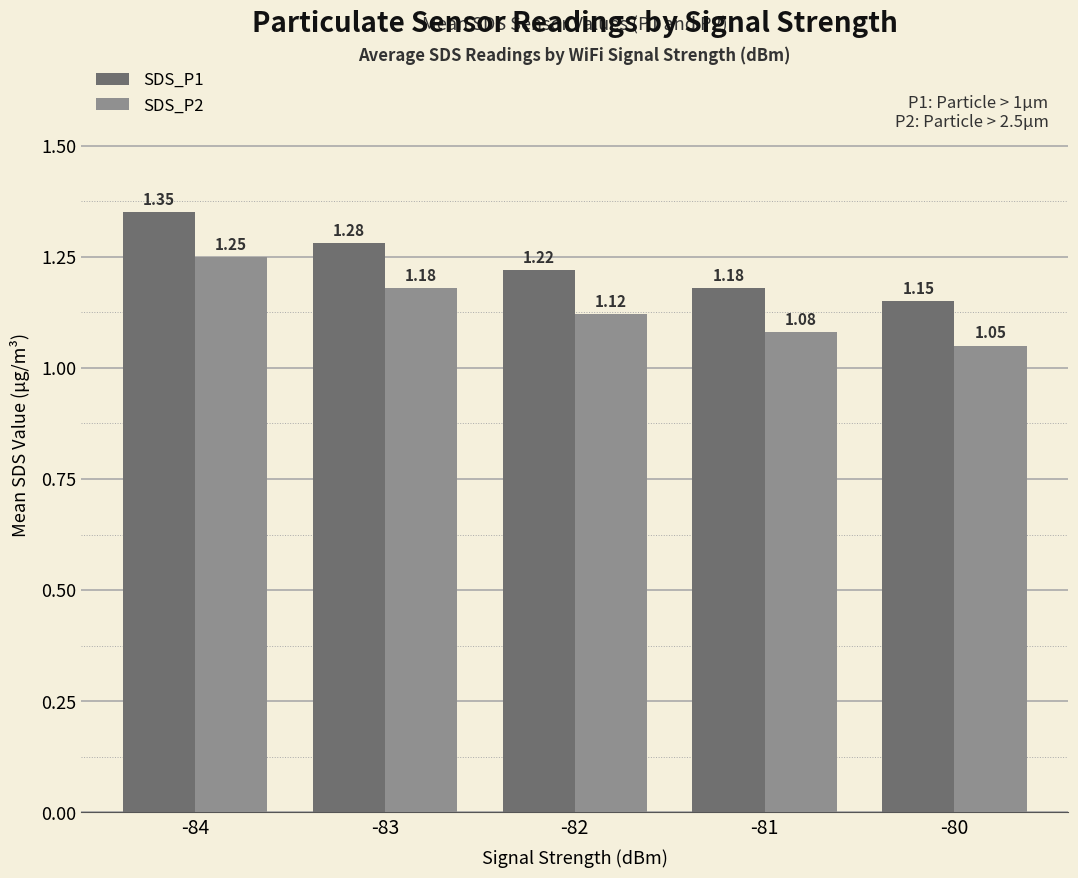

List the series in order of their overall mean, lowest first.

SDS_P2, SDS_P1